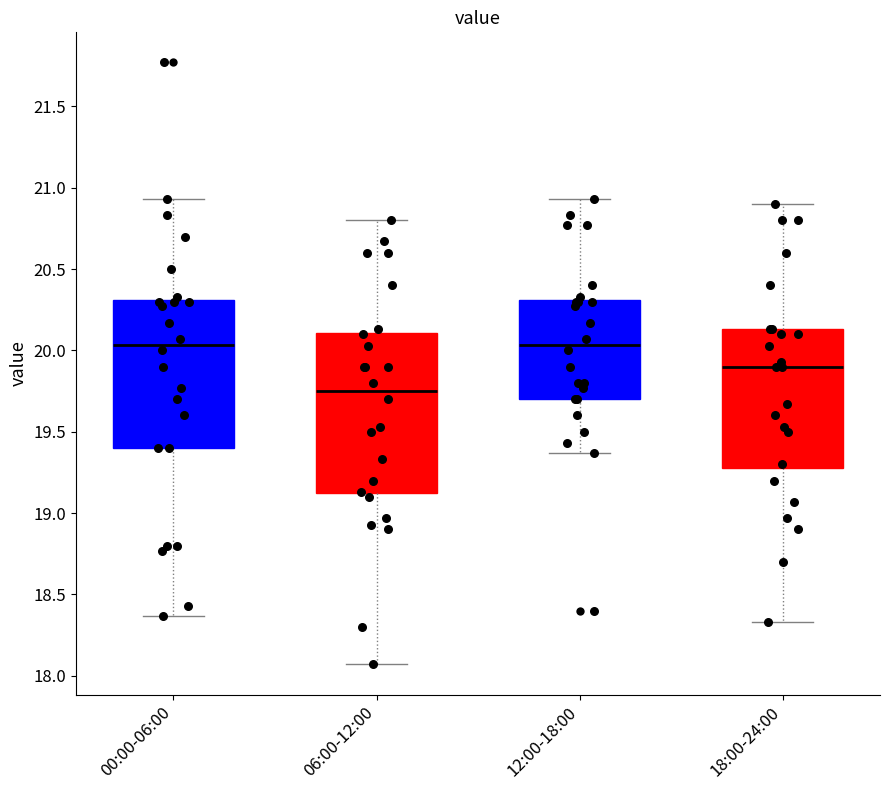

Reading left to right, read every box against the y-axis: the position of its median line, the range the box covers, and the ends of its whiskers. The values are not printed on the chart, so give them approximately, as read against the axis.

00:00-06:00: median 20.05, box 19.40 to 20.30, whiskers 18.35 to 20.95
06:00-12:00: median 19.75, box 19.10 to 20.10, whiskers 18.05 to 20.80
12:00-18:00: median 20.05, box 19.70 to 20.30, whiskers 19.35 to 20.95
18:00-24:00: median 19.90, box 19.30 to 20.15, whiskers 18.35 to 20.90